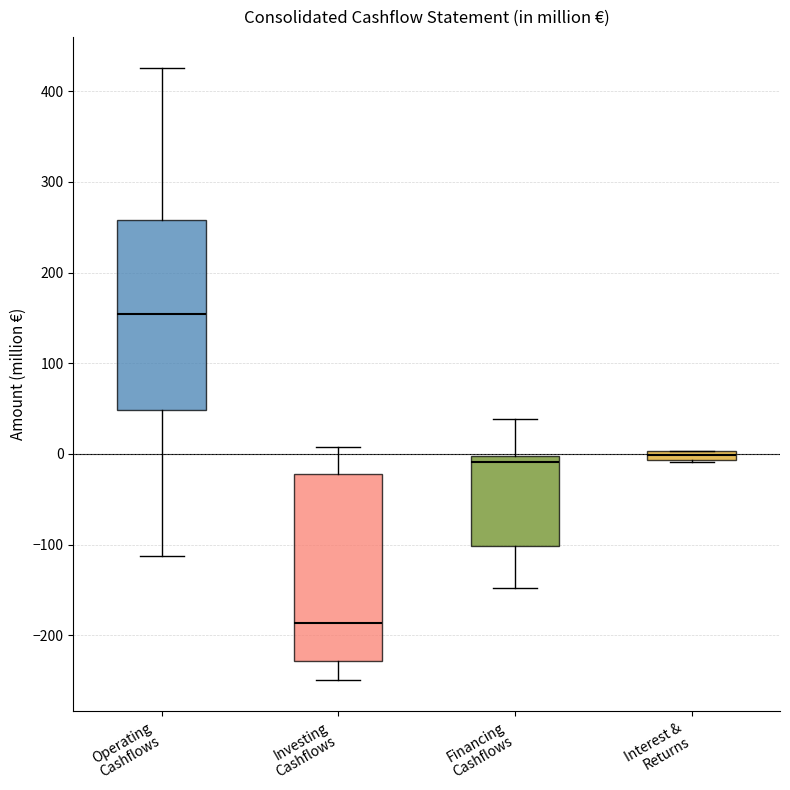

Where is the lower edge of the box for Investing Cashflows on the y-axis? The values are not printed on the chart, so give them approximately, as read against the axis.

-230